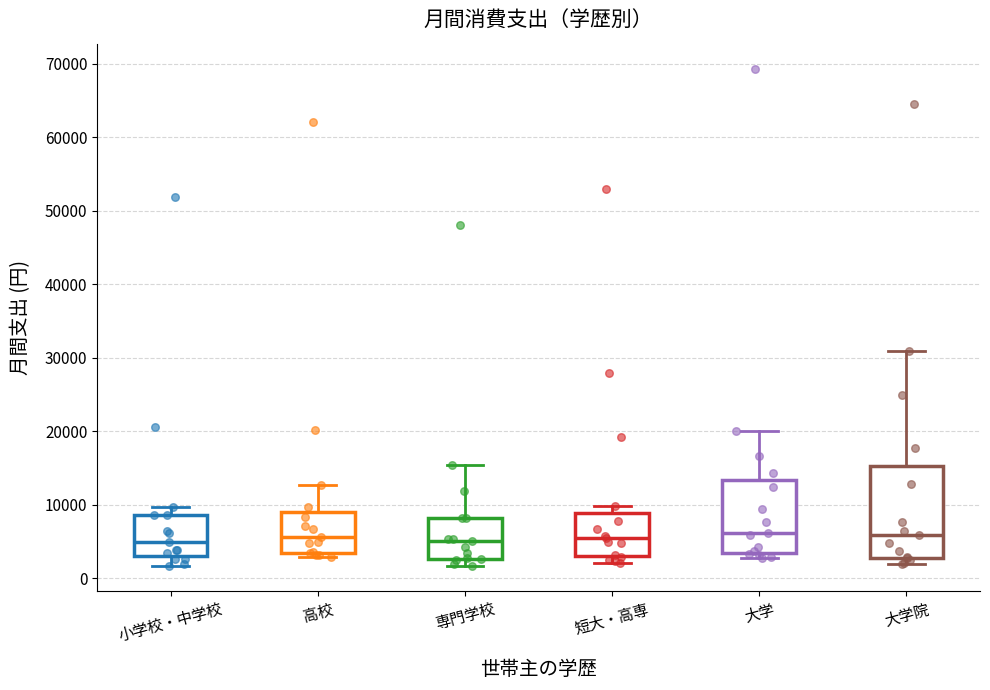

Which box is the tallest, from its lower edge to its upper edge?

大学院